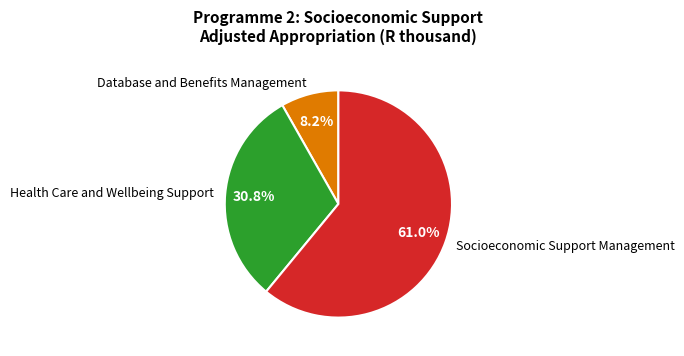

Between Health Care and Wellbeing Support and Socioeconomic Support Management, which is larger?

Socioeconomic Support Management